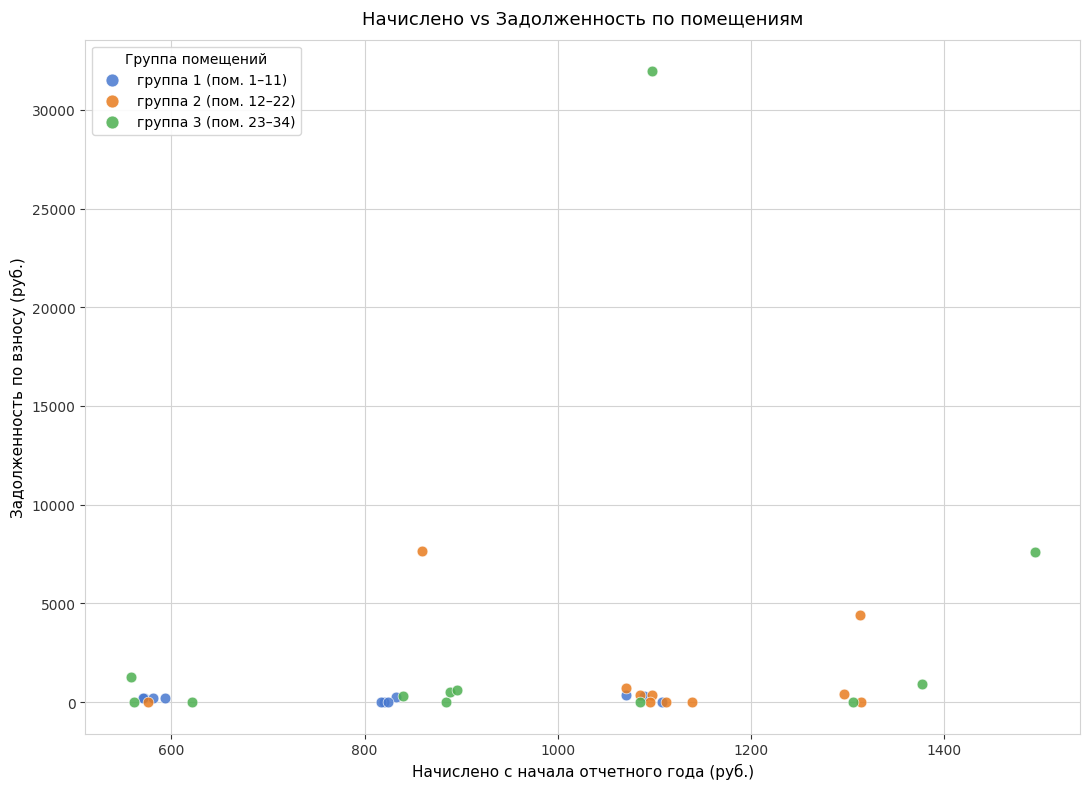

Which series has the widest spread of Y values?

группа 3 (пом. 23–34)